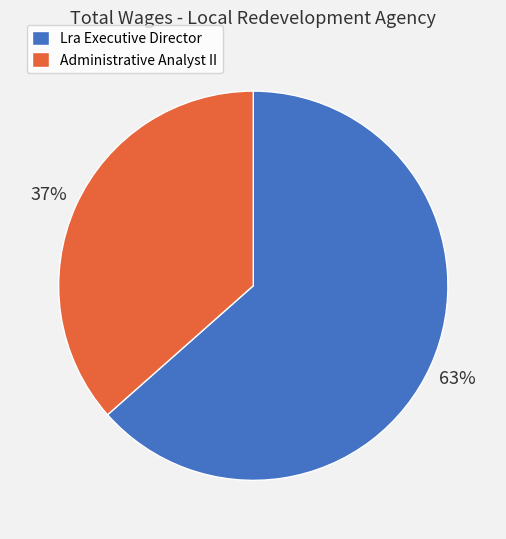

Rank the categories by value from lowest to highest.

Administrative Analyst II, Lra Executive Director